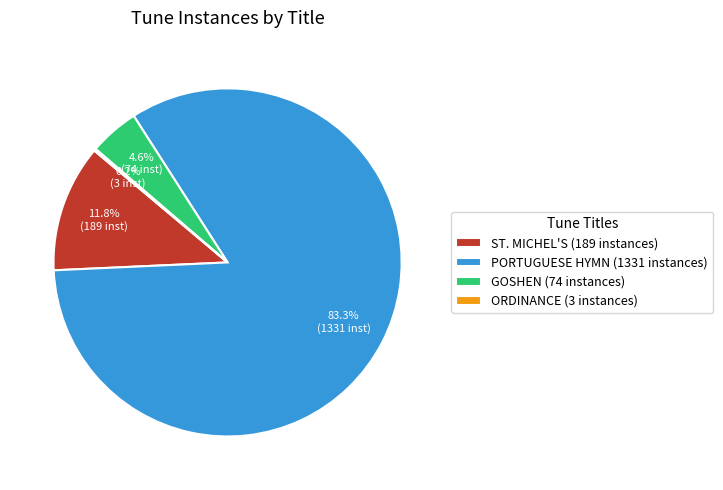

How much of the chart is everything except GOSHEN (74 instances)?

95.4%